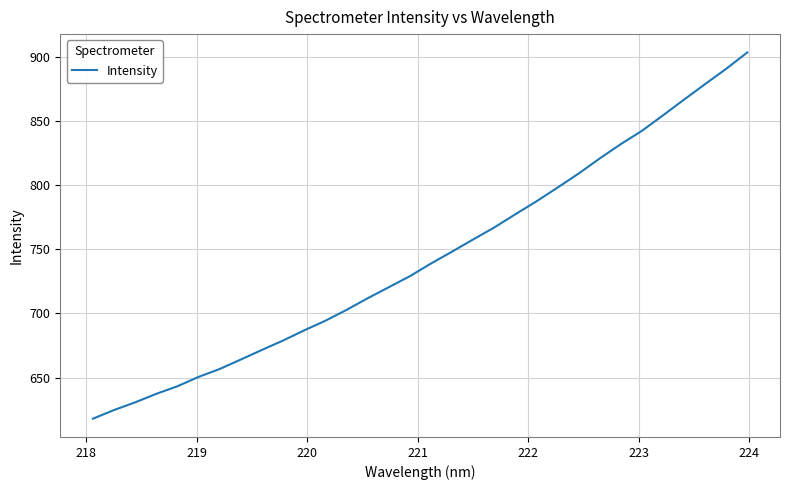

What is the smallest value displayed?

618.0